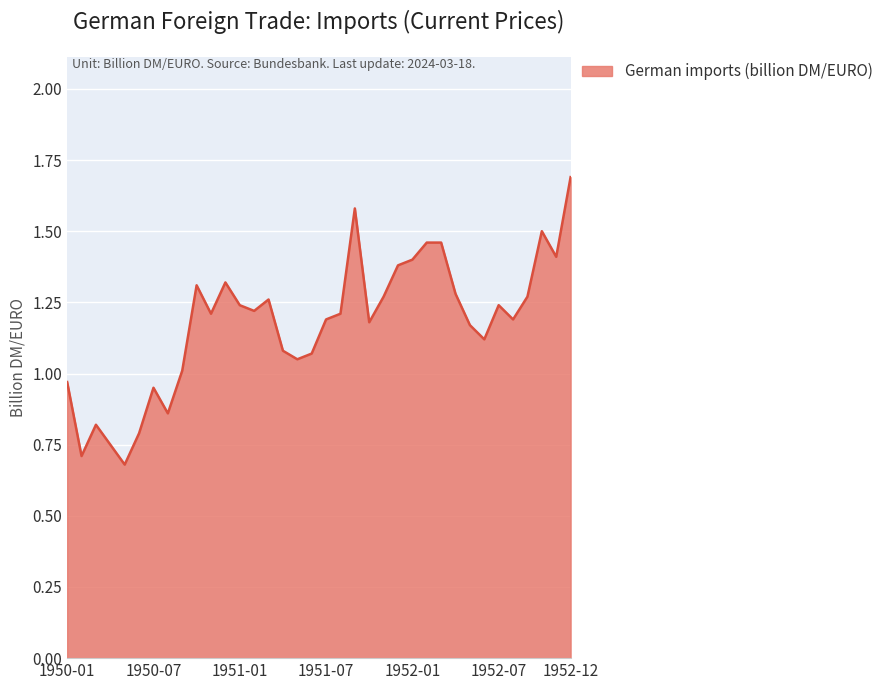

What is the smallest value displayed?

0.7